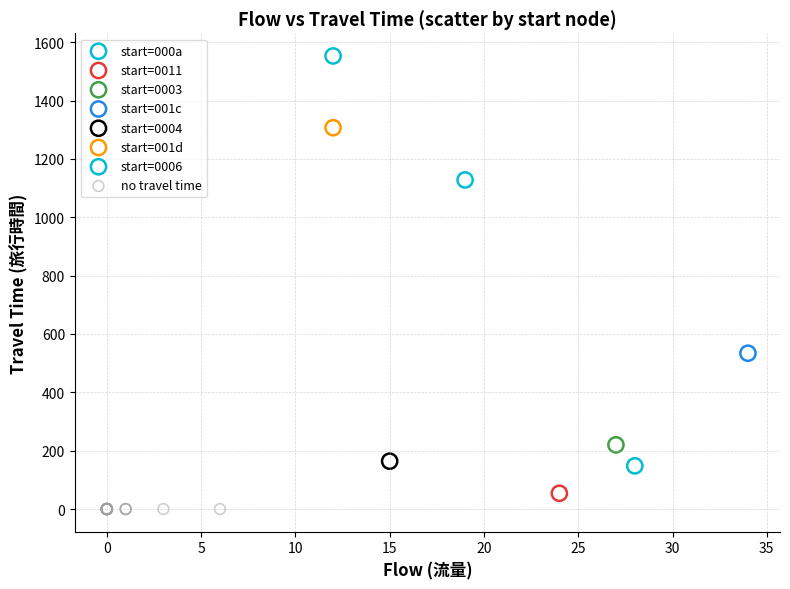

What are all the series names shown in the legend?

start=000a, start=0011, start=0003, start=001c, start=0004, start=001d, start=0006, no travel time